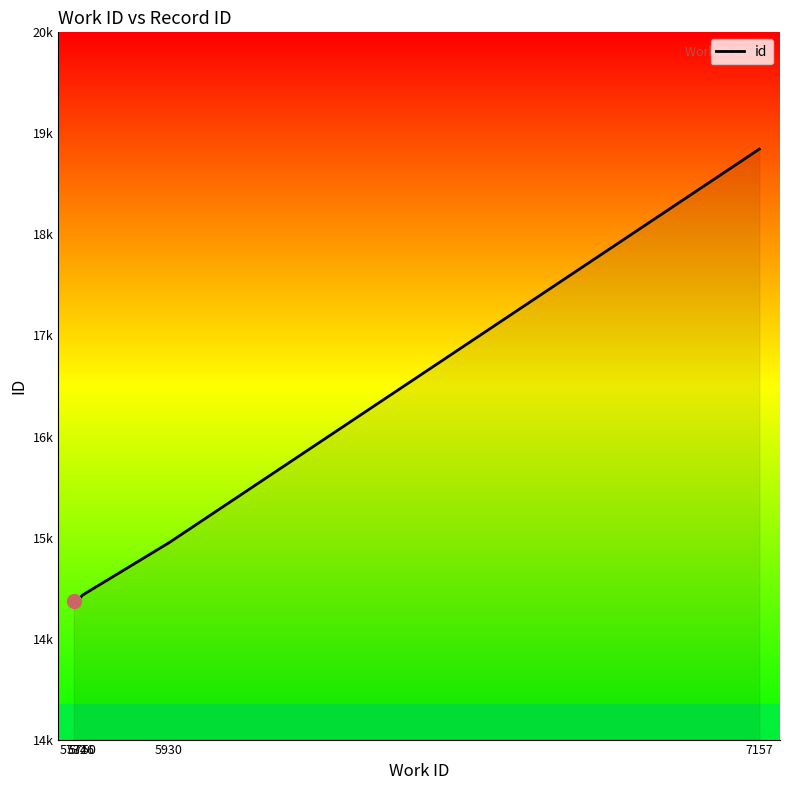

Does the chart display data point markers on the line(s)?

No